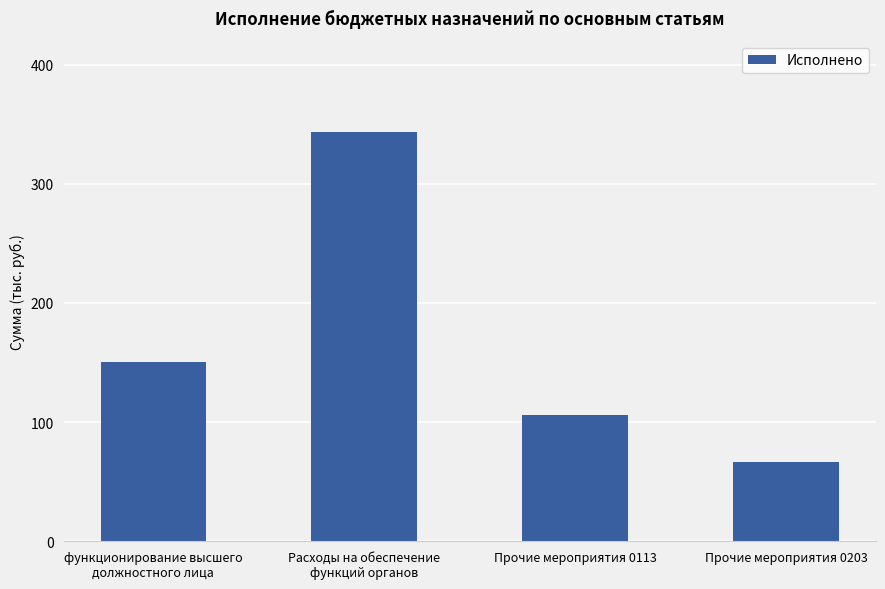

What is the ratio of the value at Прочие мероприятия 0113 to the value at Прочие мероприятия 0203?

1.6